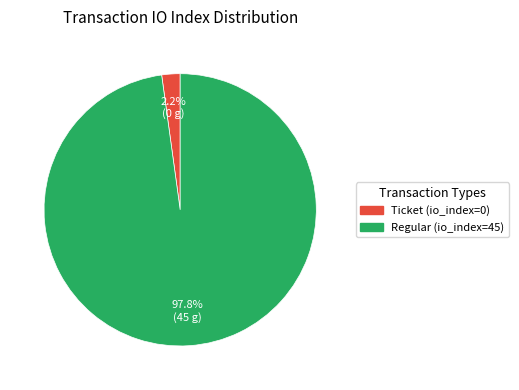

To the nearest percent, what is the average slice percentage?

50%